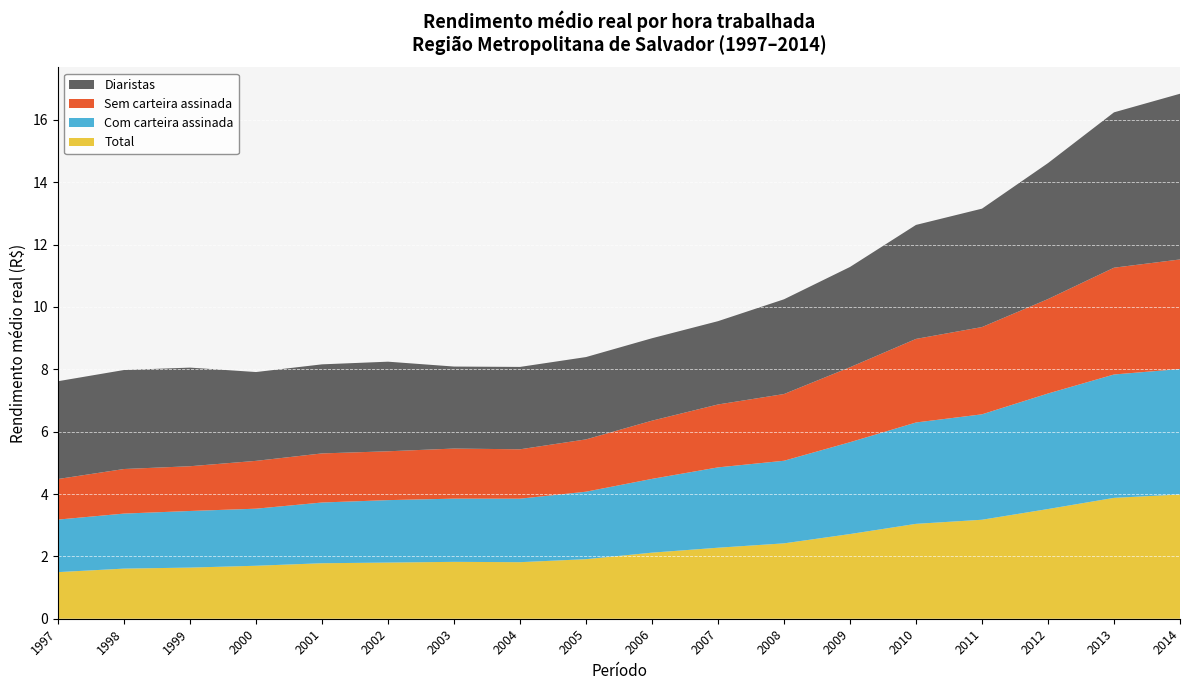

Reading left to right, list all the values displayed in this chart.

Total: 1997=1.5	1998=1.6	1999=1.6	2000=1.7	2001=1.8	2002=1.8	2003=1.8	2004=1.8	2005=1.9	2006=2.1	2007=2.3	2008=2.4	2009=2.7	2010=3.0	2011=3.2	2012=3.5	2013=3.9	2014=4.0
Com carteira assinada: 1997=1.7	1998=1.8	1999=1.8	2000=1.8	2001=1.9	2002=2.0	2003=2.0	2004=2.0	2005=2.2	2006=2.4	2007=2.6	2008=2.6	2009=2.9	2010=3.3	2011=3.4	2012=3.7	2013=4.0	2014=4.0
Sem carteira assinada: 1997=1.3	1998=1.4	1999=1.4	2000=1.5	2001=1.6	2002=1.6	2003=1.6	2004=1.6	2005=1.7	2006=1.9	2007=2.0	2008=2.1	2009=2.4	2010=2.7	2011=2.8	2012=3.0	2013=3.4	2014=3.5
Diaristas: 1997=3.1	1998=3.2	1999=3.2	2000=2.8	2001=2.9	2002=2.9	2003=2.6	2004=2.6	2005=2.6	2006=2.6	2007=2.7	2008=3.0	2009=3.2	2010=3.7	2011=3.8	2012=4.4	2013=5.0	2014=5.3